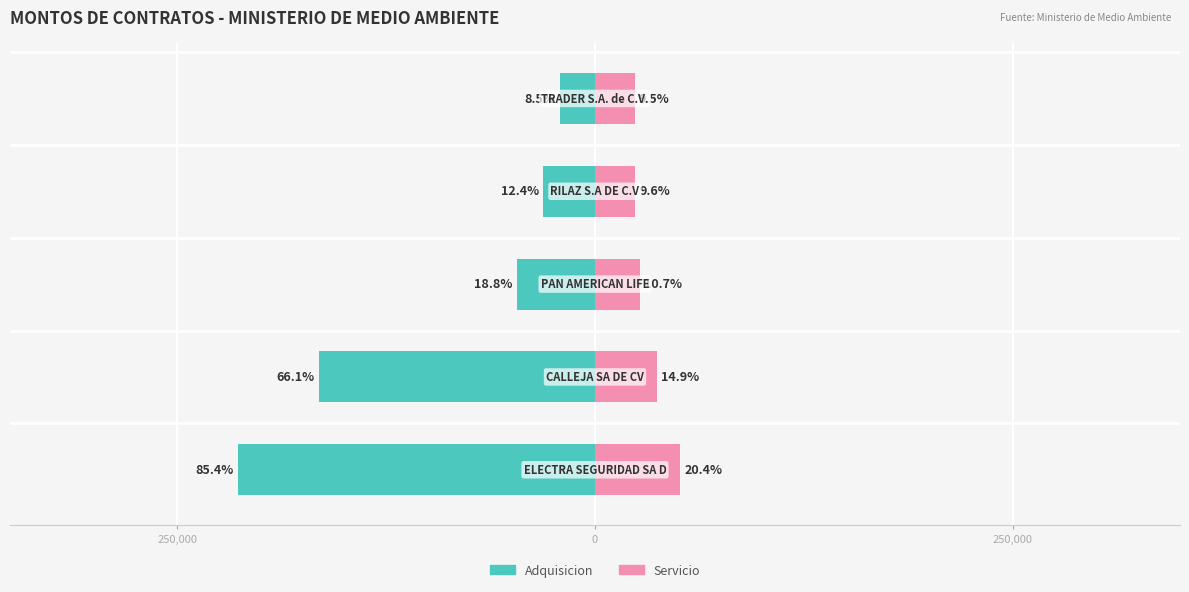

Rank the series by their average value, from lowest to highest.

Adquisicion, Servicio